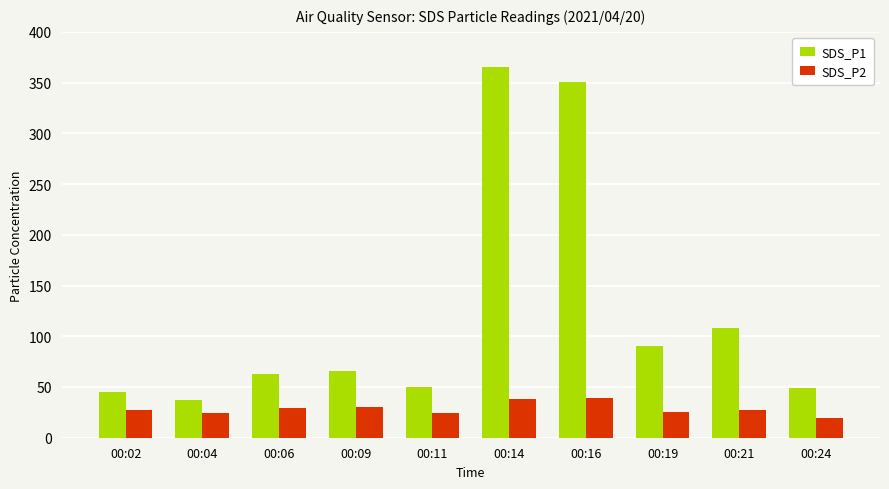

Is the value of SDS_P1 at 00:21 greater than the value of SDS_P2 at 00:02?

Yes